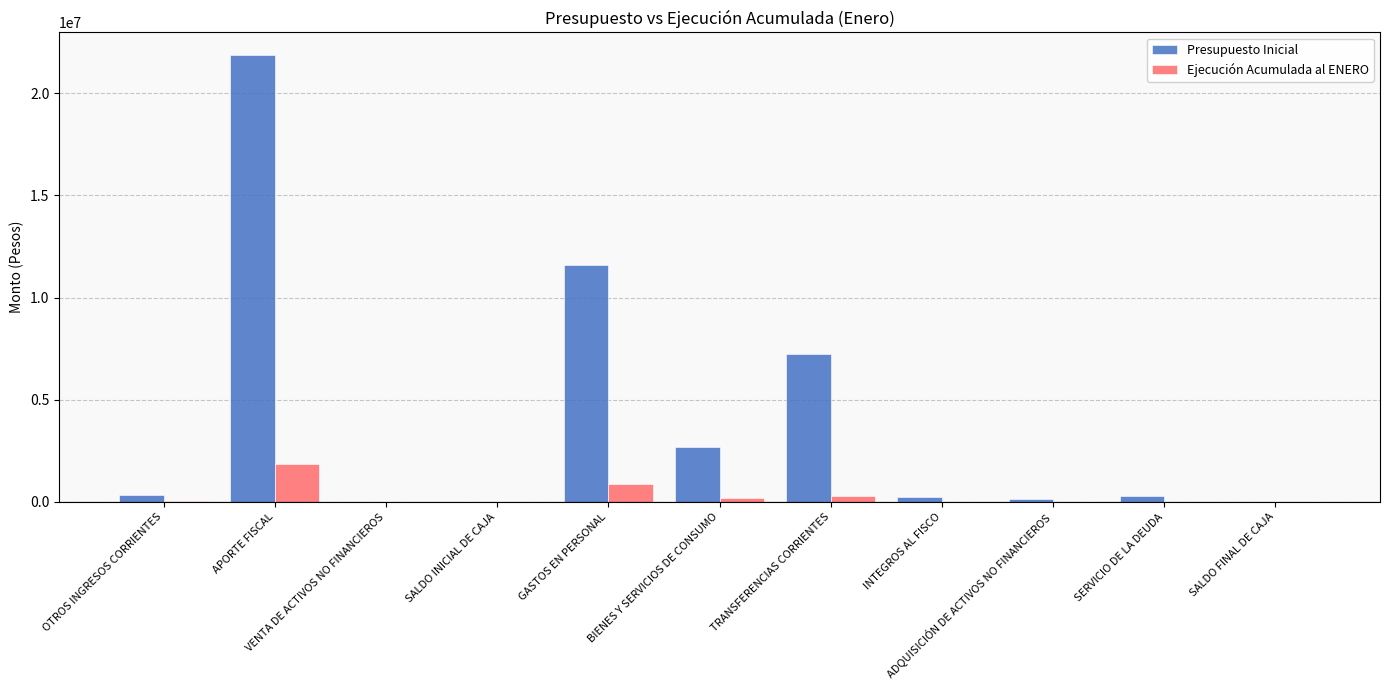

What is the sum of all Ejecución Acumulada al ENERO values?

3195716